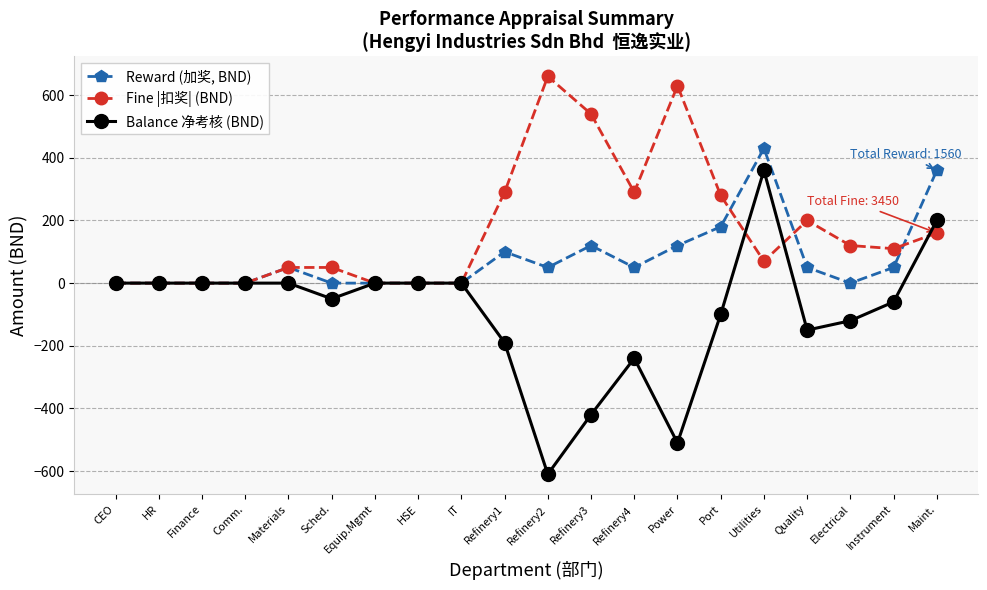

Rank the series by their average value, from lowest to highest.

Balance 净考核 (BND), Reward (加奖, BND), Fine |扣奖| (BND)